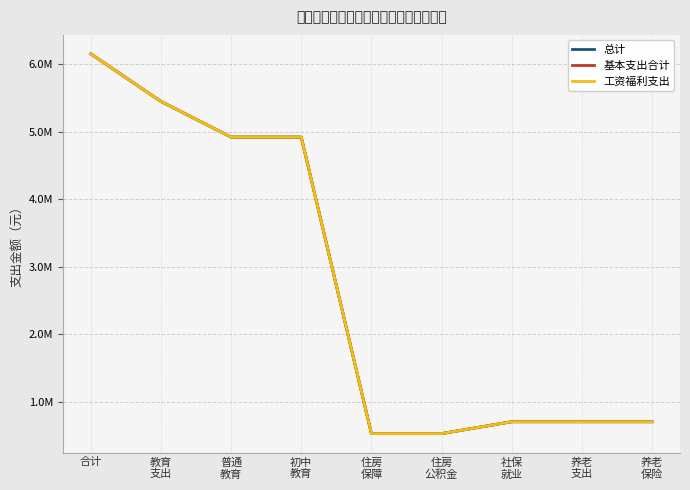

The 基本支出合计 series shows 704246.4 at 养老
支出. True or false?

True